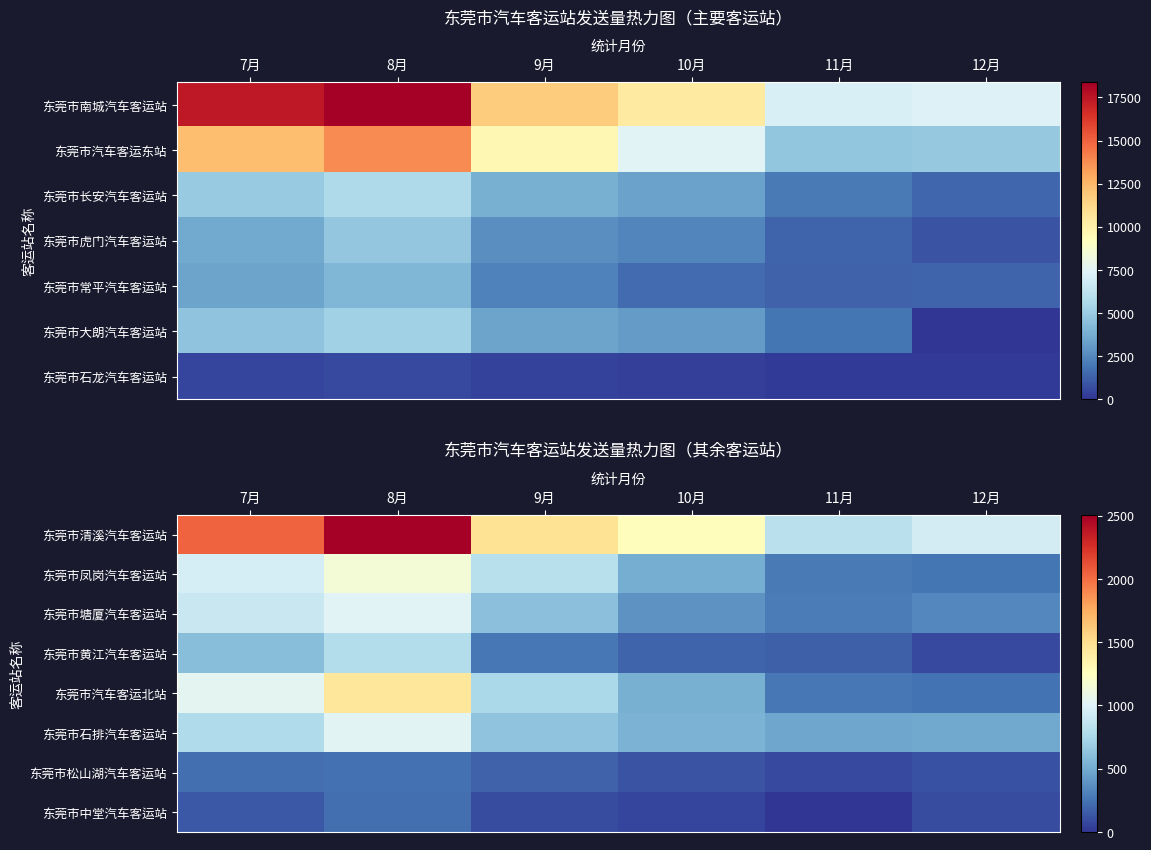

At which label does 东莞市中堂汽车客运站 reach its minimum?

11月